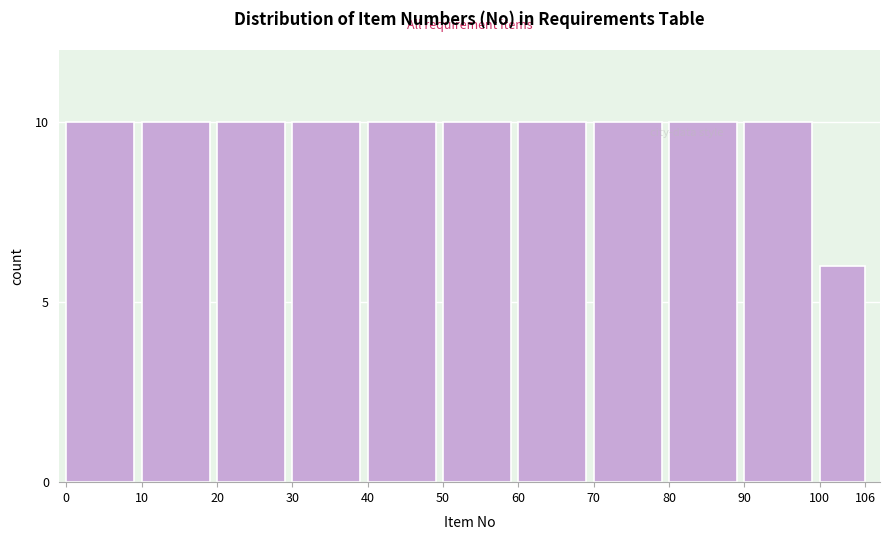

Reading left to right, list all the values displayed in this chart.

0=10	10=10	20=10	30=10	40=10	50=10	60=10	70=10	80=10	90=10	100=6